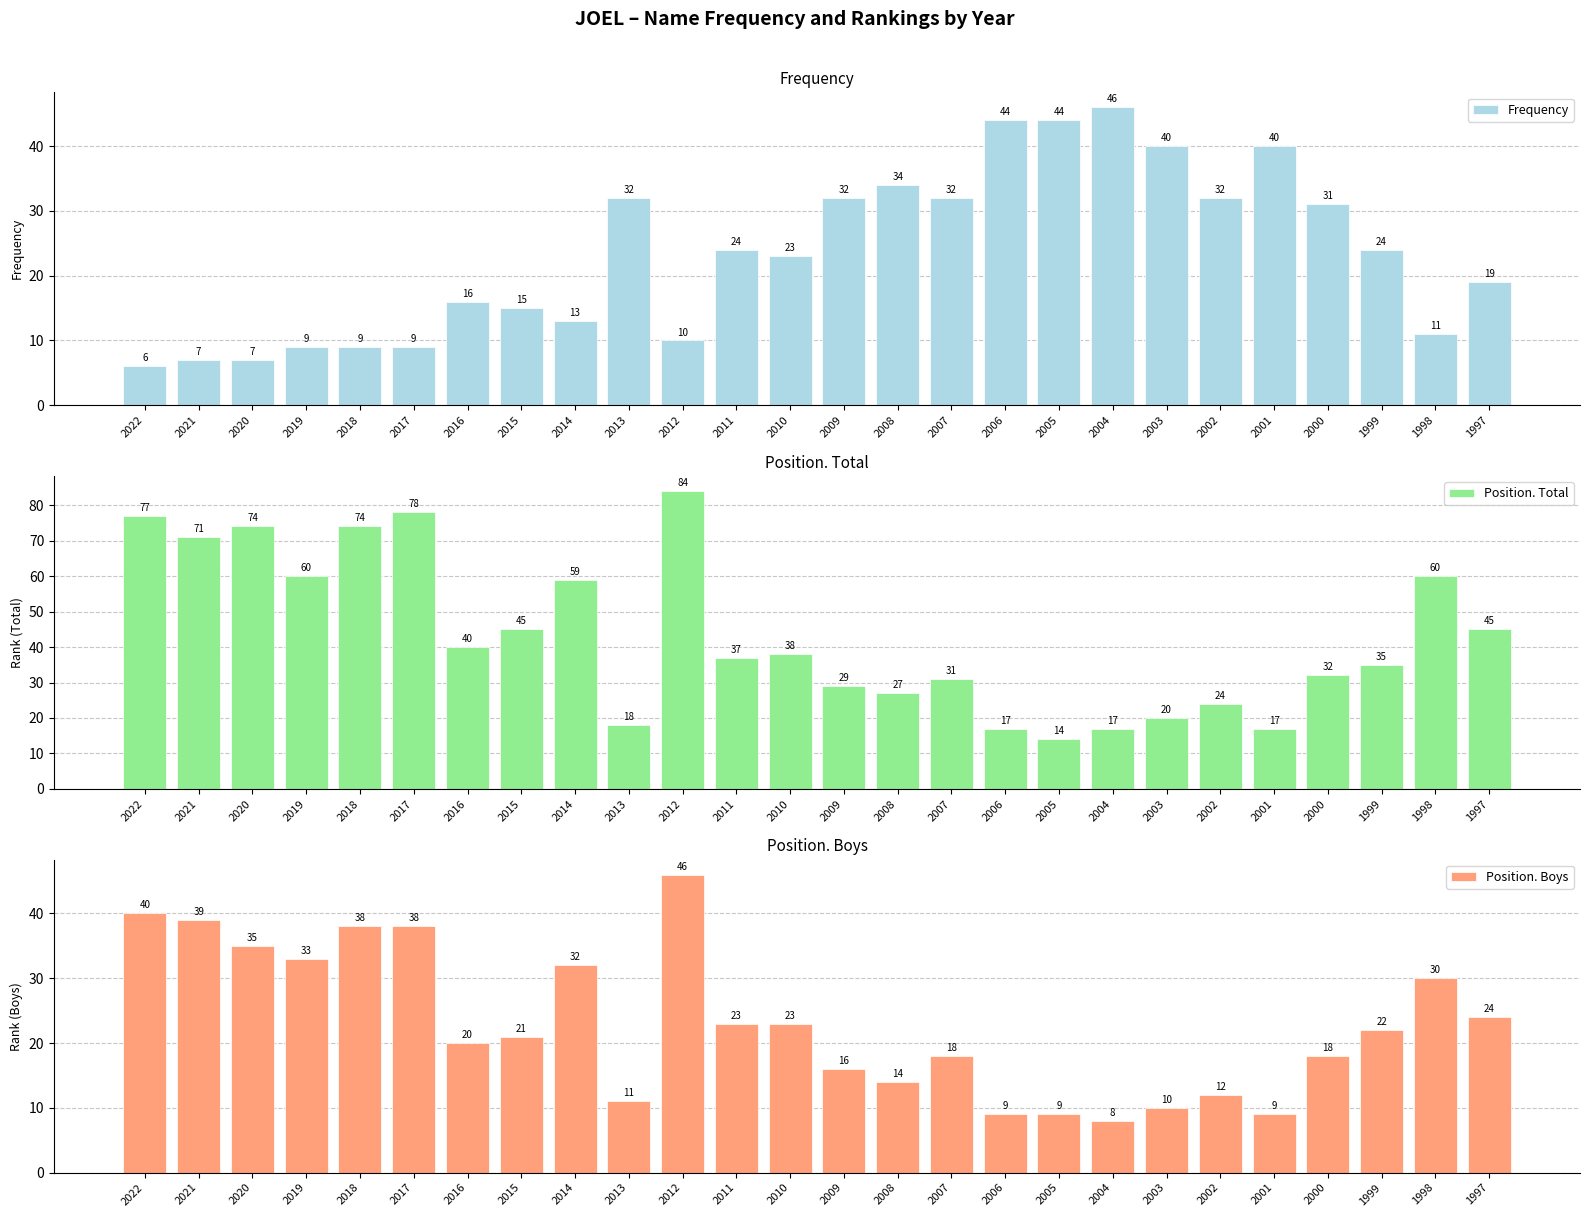

What is the value of the Position. Boys bar at the 19th from the left?

8